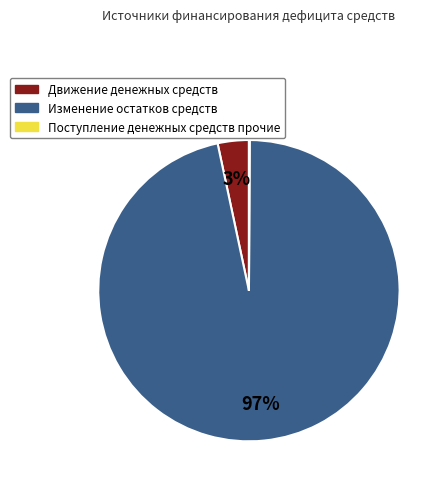

True or false: Движение денежных средств accounts for 3% of the total.

True